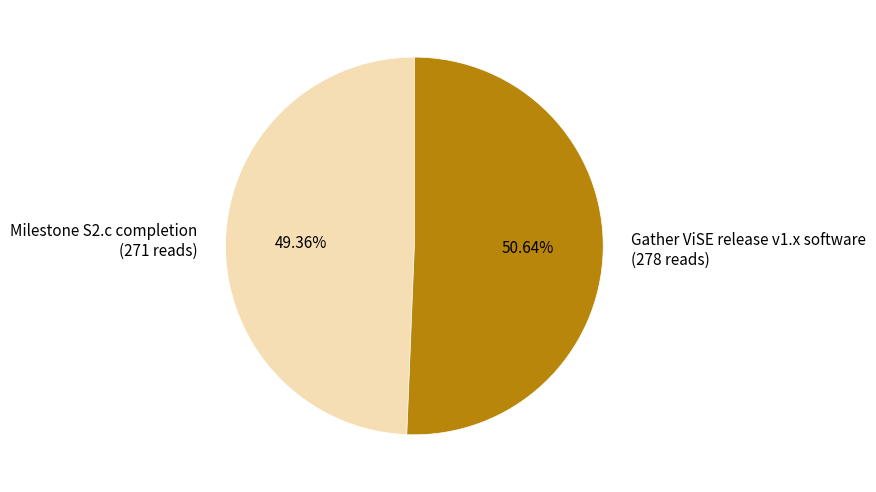

Which slice is the smallest?

Milestone S2.c completion